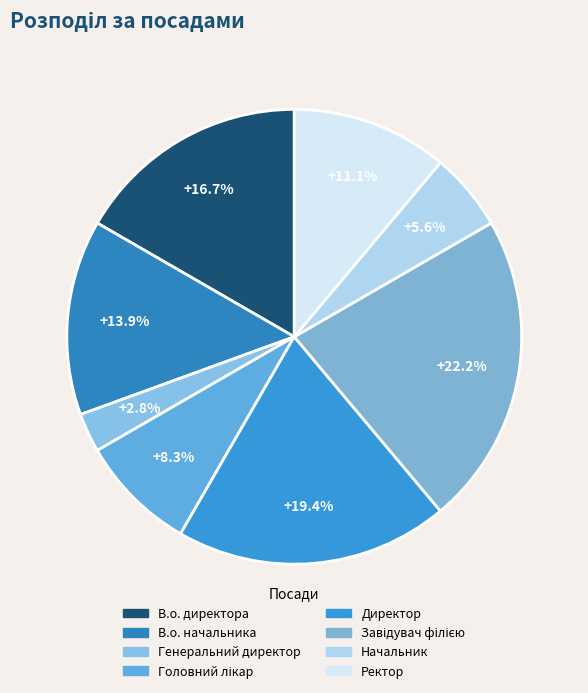

Is it true that Начальник is 6% of the pie?

True